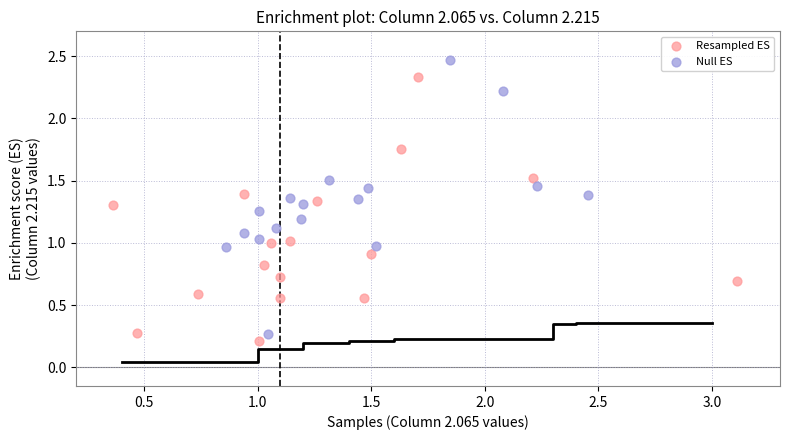

Which series reaches the maximum Y coordinate?

Null ES